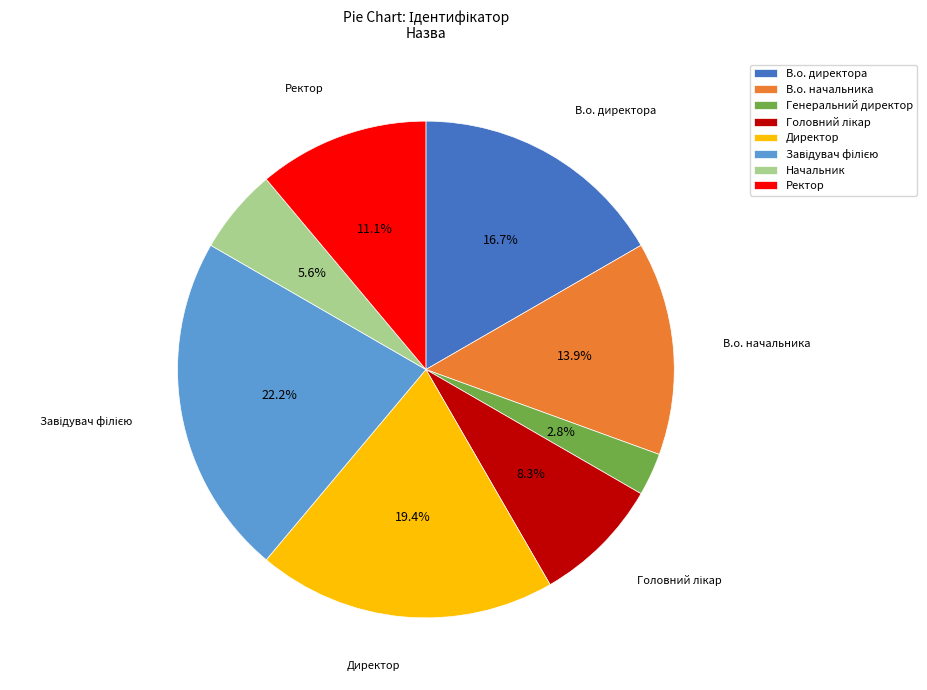

How many slices are in this pie chart?

8